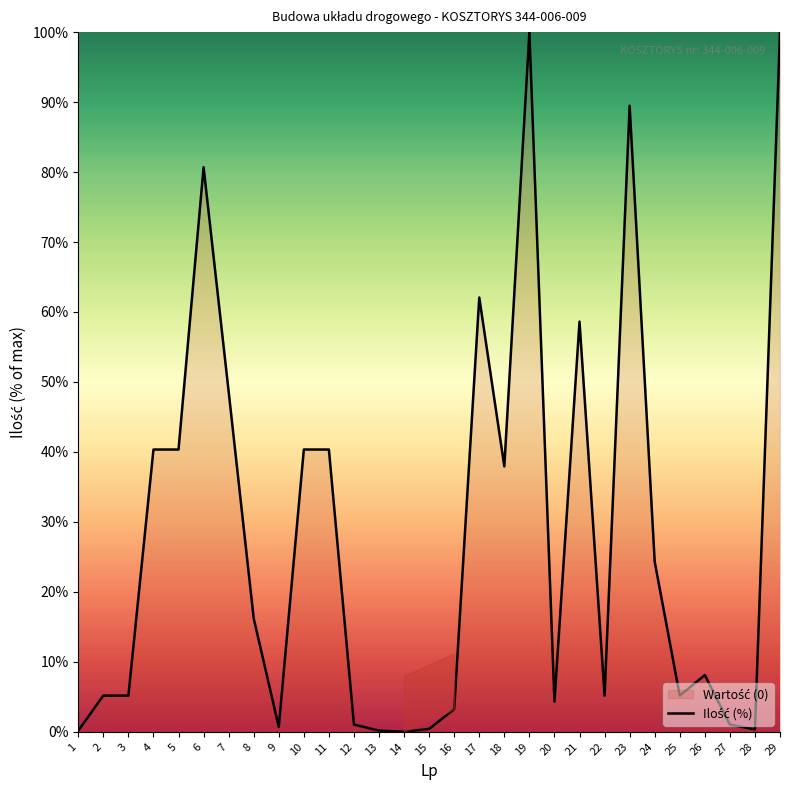

Rank the categories by value from highest to lowest.

19, 29, 23, 6, 17, 21, 7, 4, 5, 10, 11, 18, 24, 8, 26, 2, 3, 22, 25, 20, 16, 12, 27, 9, 15, 28, 1, 13, 14